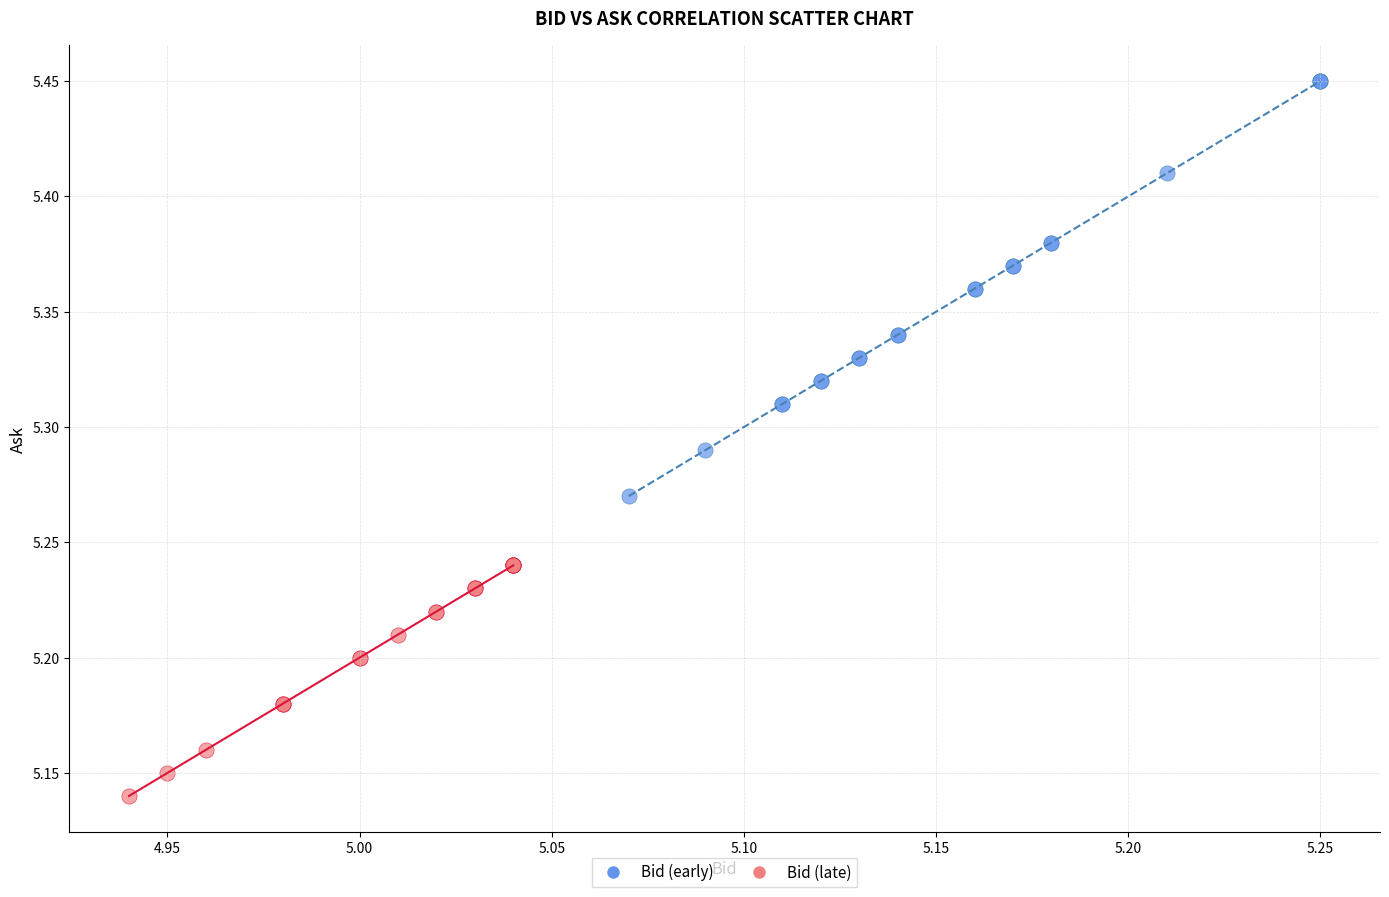

Which series contains the lowest Y value?

Bid (late)